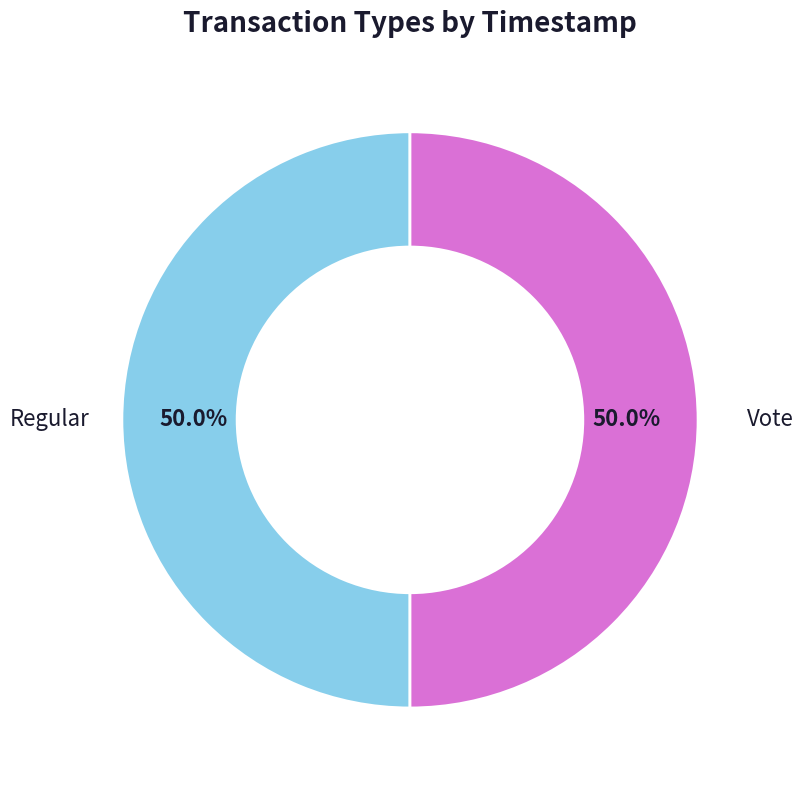

Which category has the smallest portion of the pie?

Vote